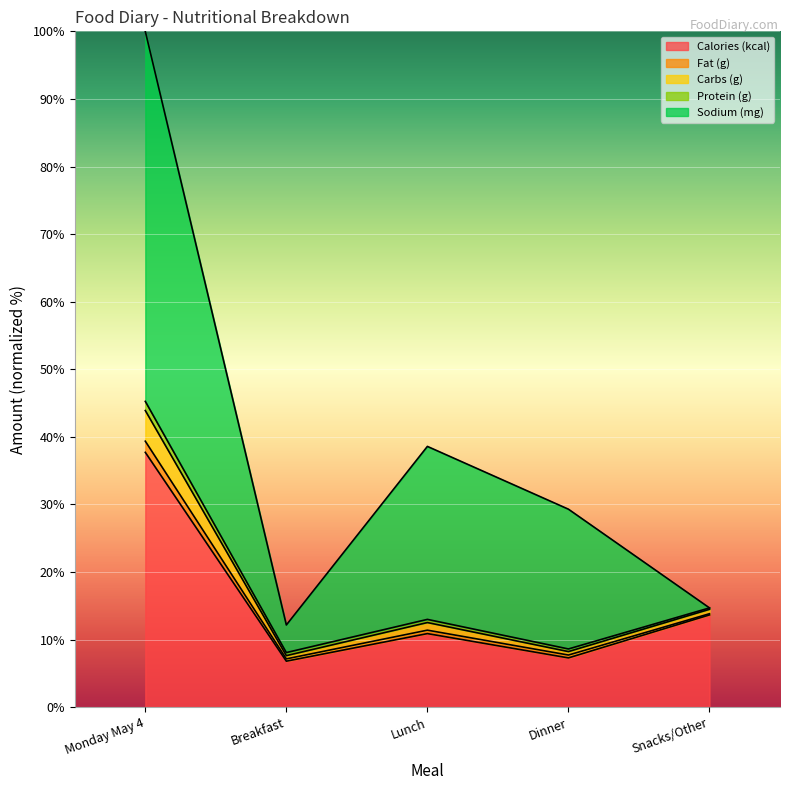

At which label does Carbs (g) first exceed 12?

Monday May 4